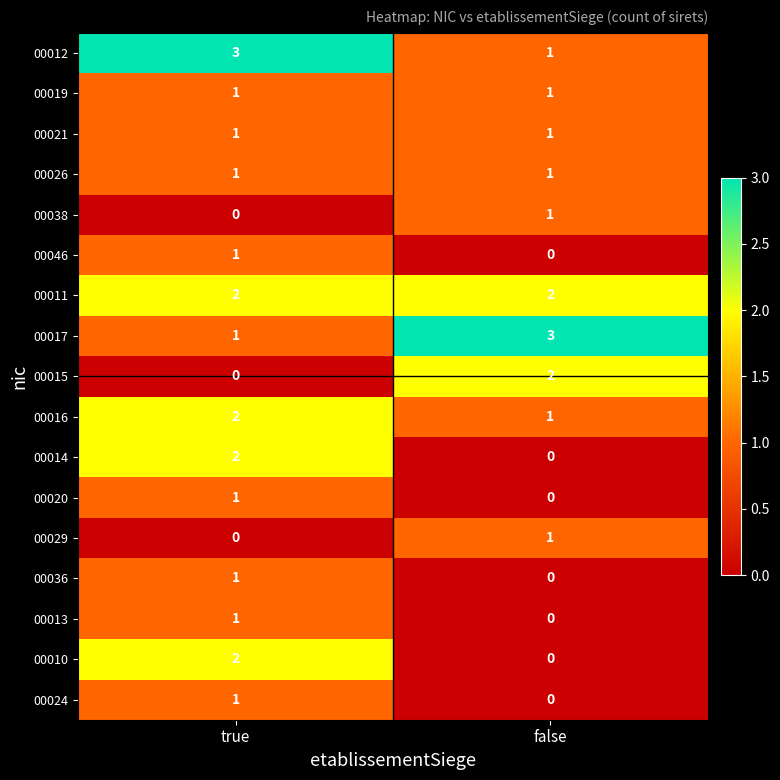

What is the spread (max minus min) of values at false?

3